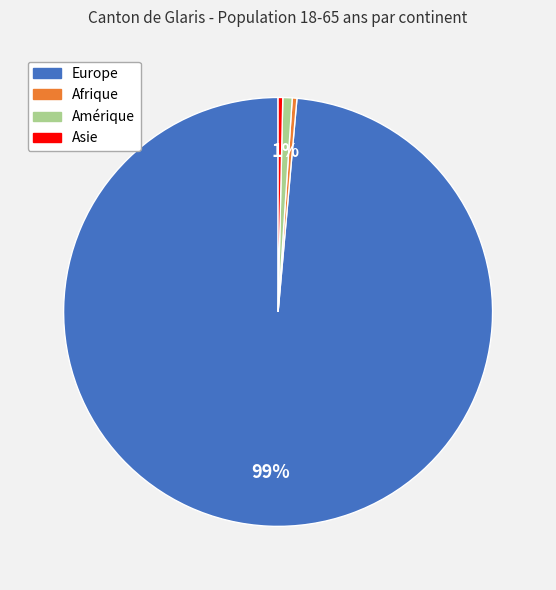

The Amérique slice represents 16% of the pie. True or false?

False